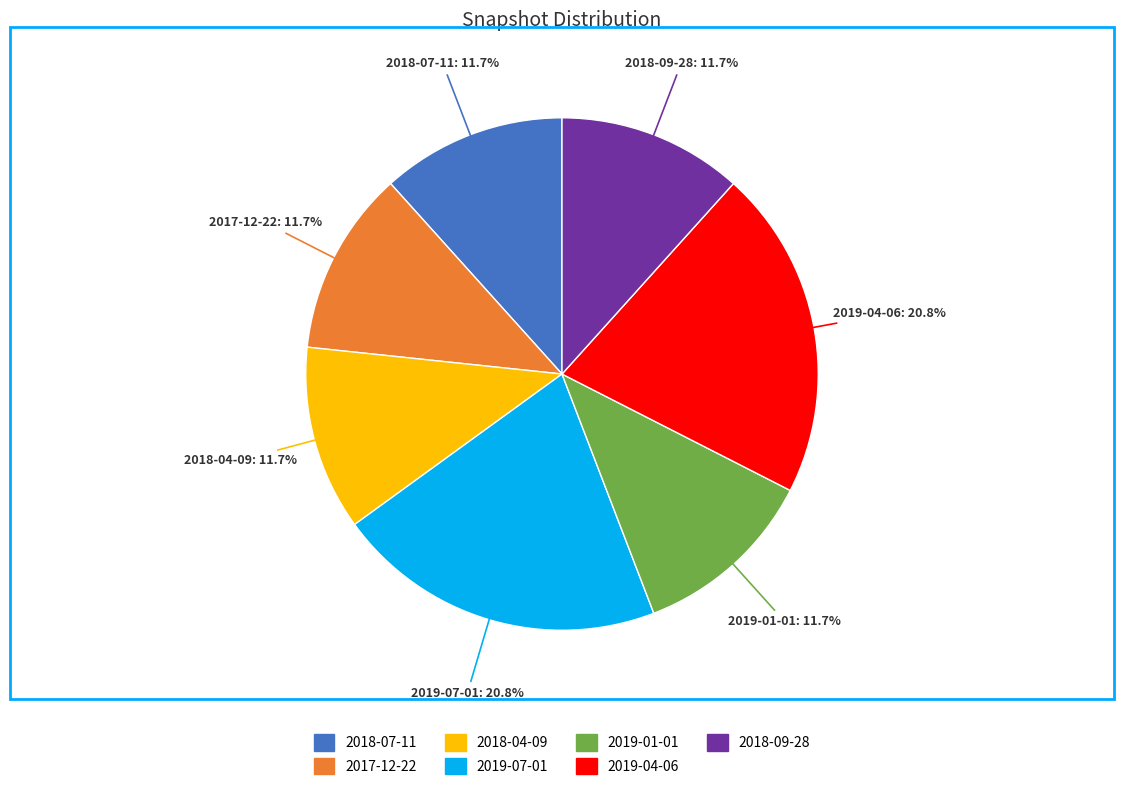

What is the ratio of the value at 2019-04-06 to the value at 2018-04-09?

1.8